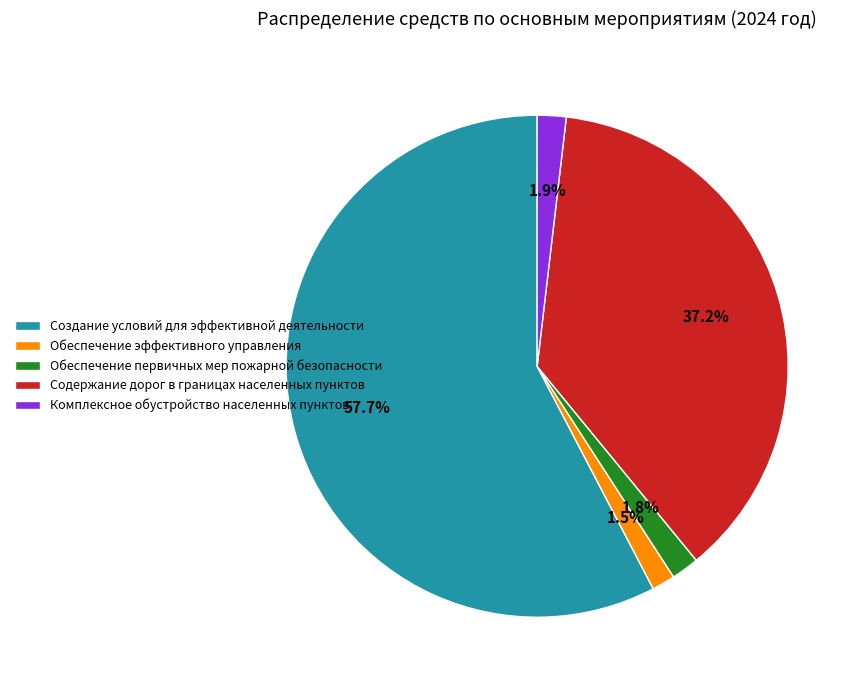

To the nearest percent, what portion does Содержание дорог в границах населенных пунктов represent?

37%